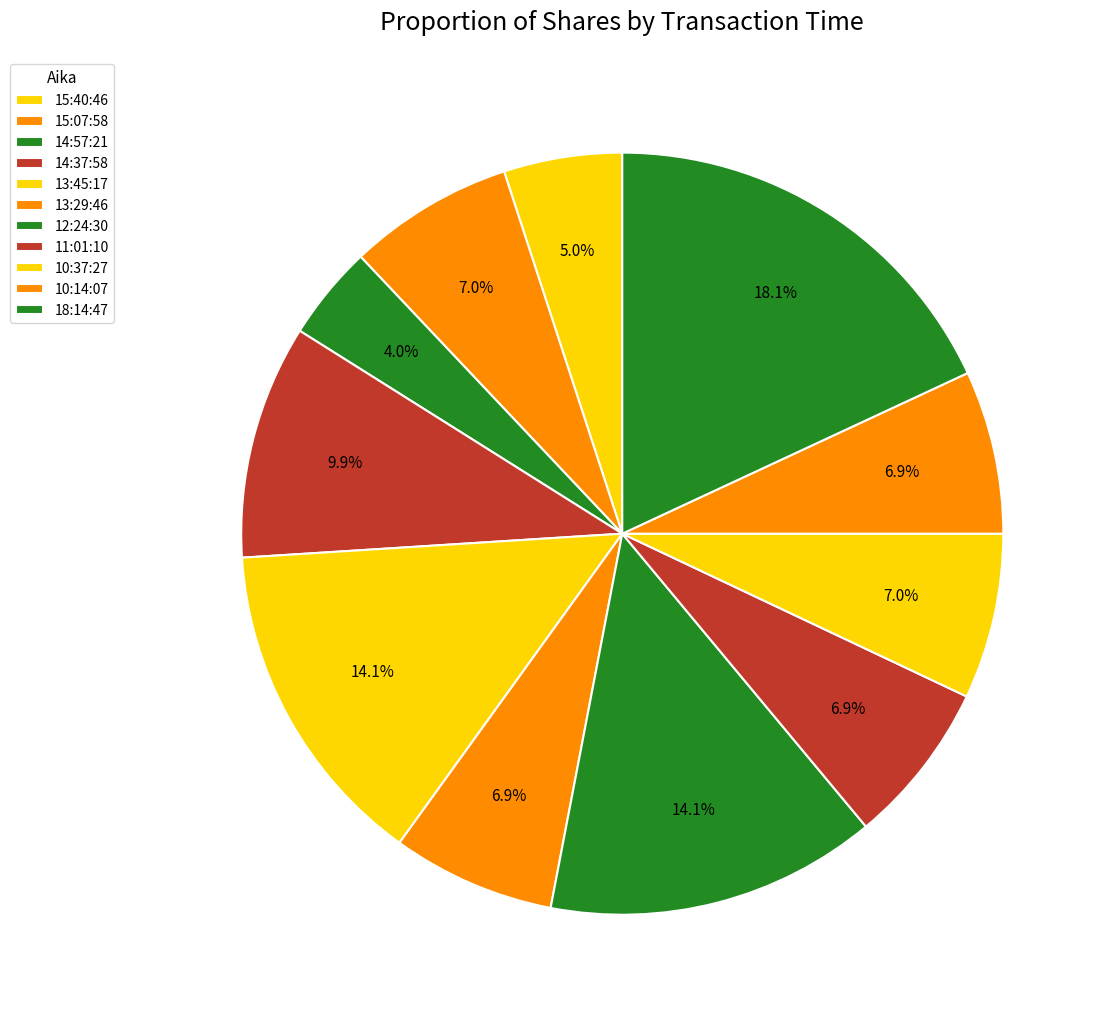

To the nearest percent, what is the difference between the 11:01:10 and 12:24:30 slice percentages?

7%